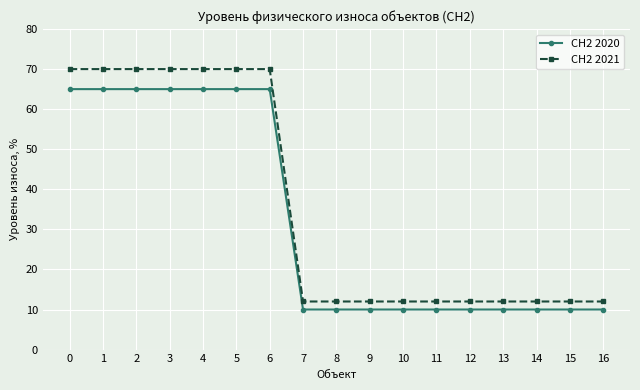

True or false: СН2 2021 has a value of 18 at 10.

False